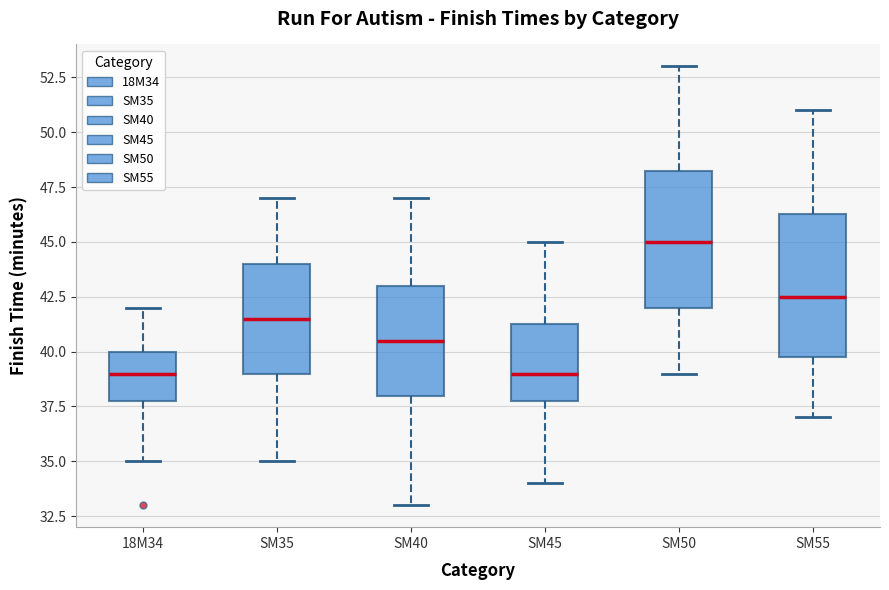

Where does the median line of the box for SM35 sit on the y-axis? The values are not printed on the chart, so give them approximately, as read against the axis.

41.5